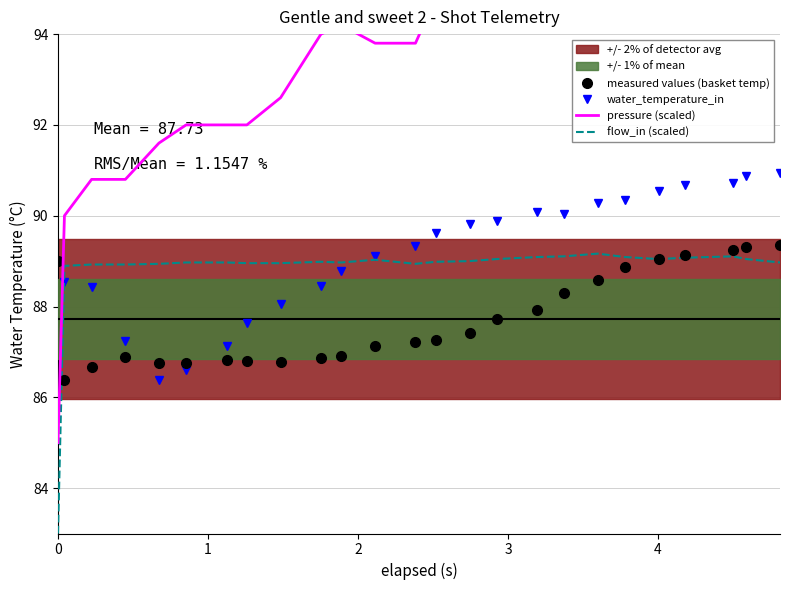

What is the value of the water_temperature_in point at the 23rd from the left?

90.7